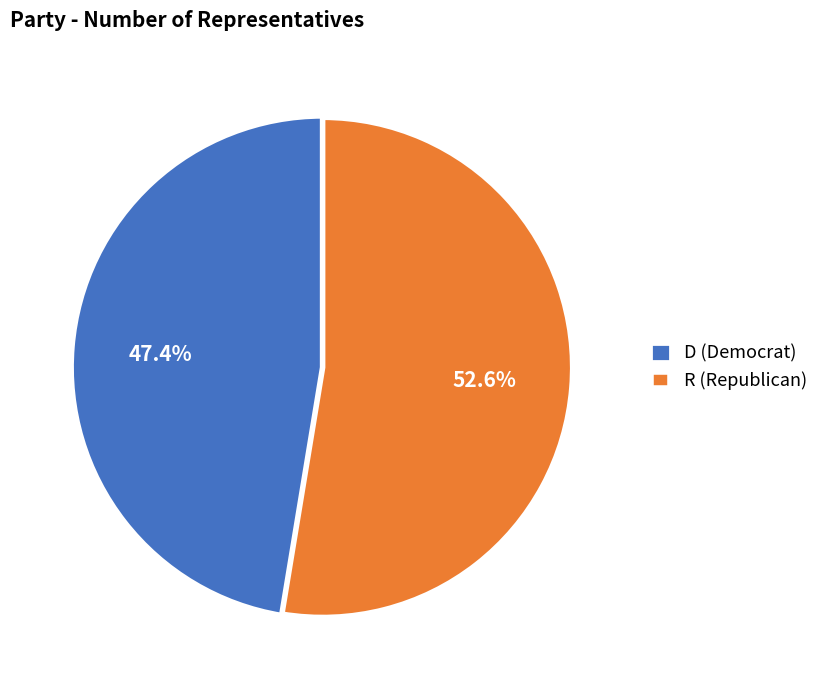

What is the largest slice in the pie chart?

R